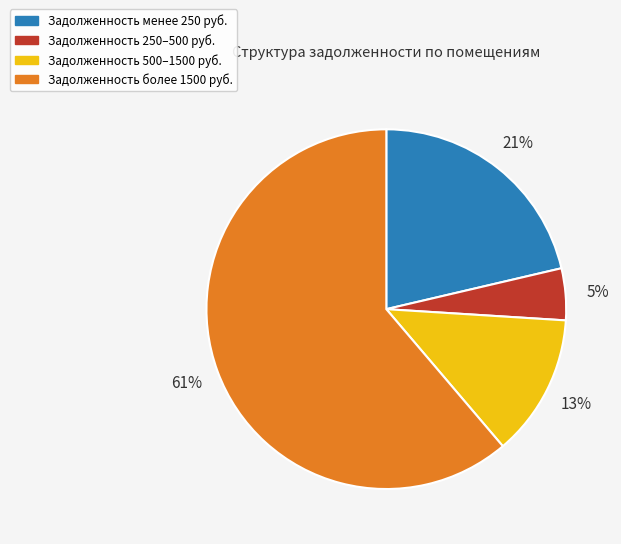

Do Задолженность 250–500 руб. and Задолженность более 1500 руб. together represent more than half of the pie?

Yes